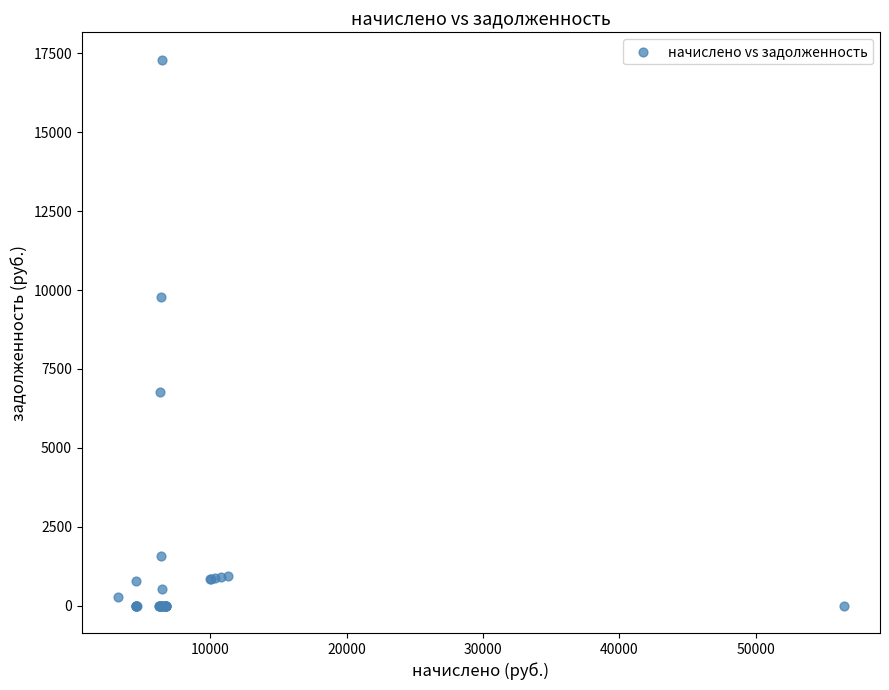

What Y value in the scatter plot is closest to 8649?

9771.1